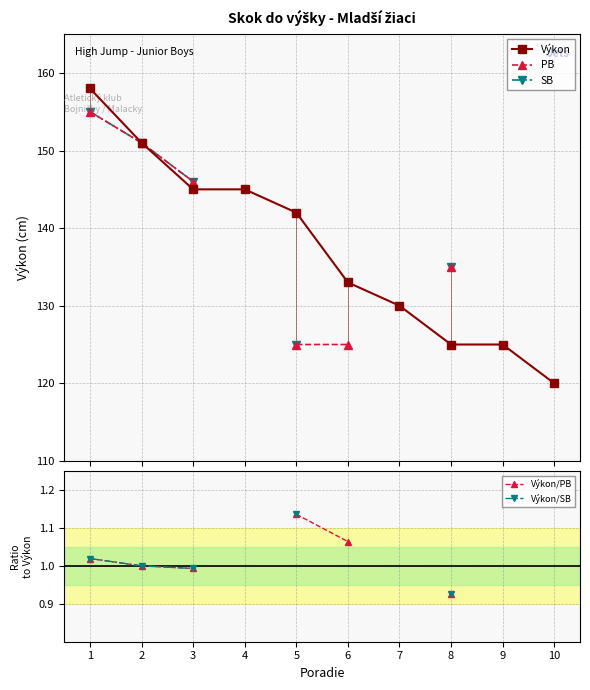

What is the value of the Výkon point at the 2nd from the left?

151